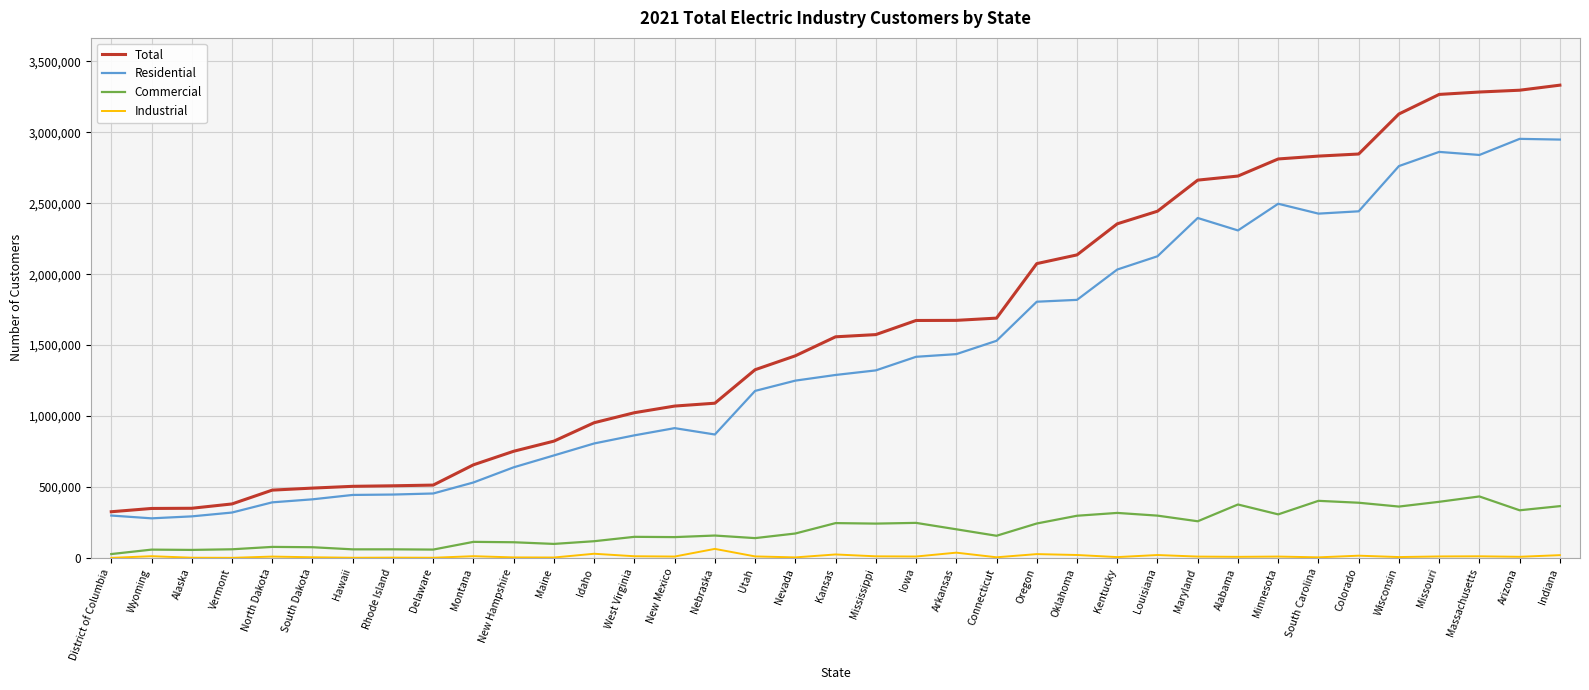

Which series changed the most between North Dakota and Kansas?

Total